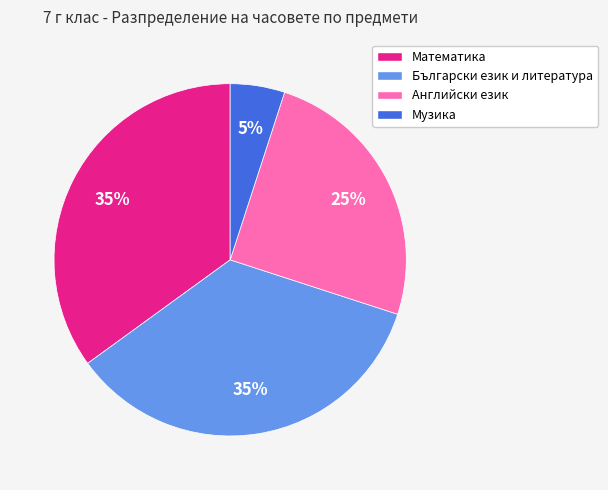

Approximately how many times larger is the value at Английски език compared to Музика?

5.0